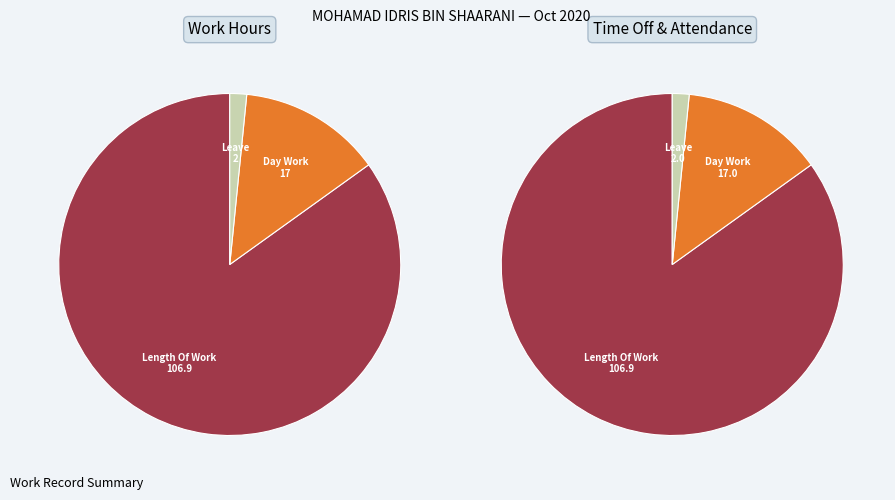

Does any single category account for the majority?

Yes